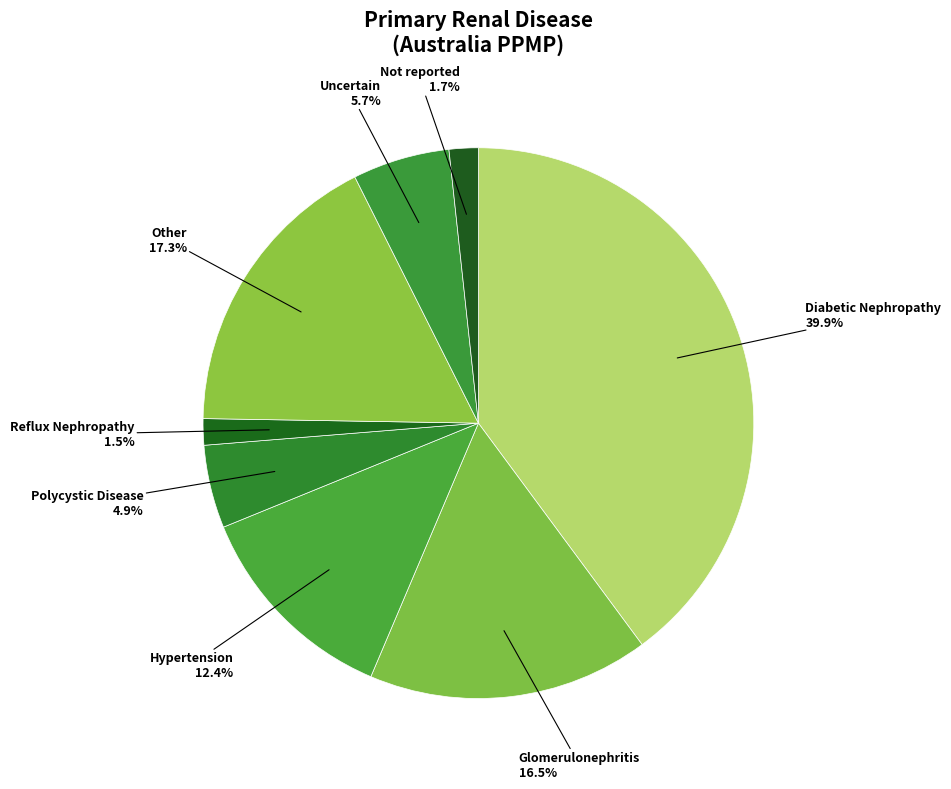

Count the number of slices in the pie.

8